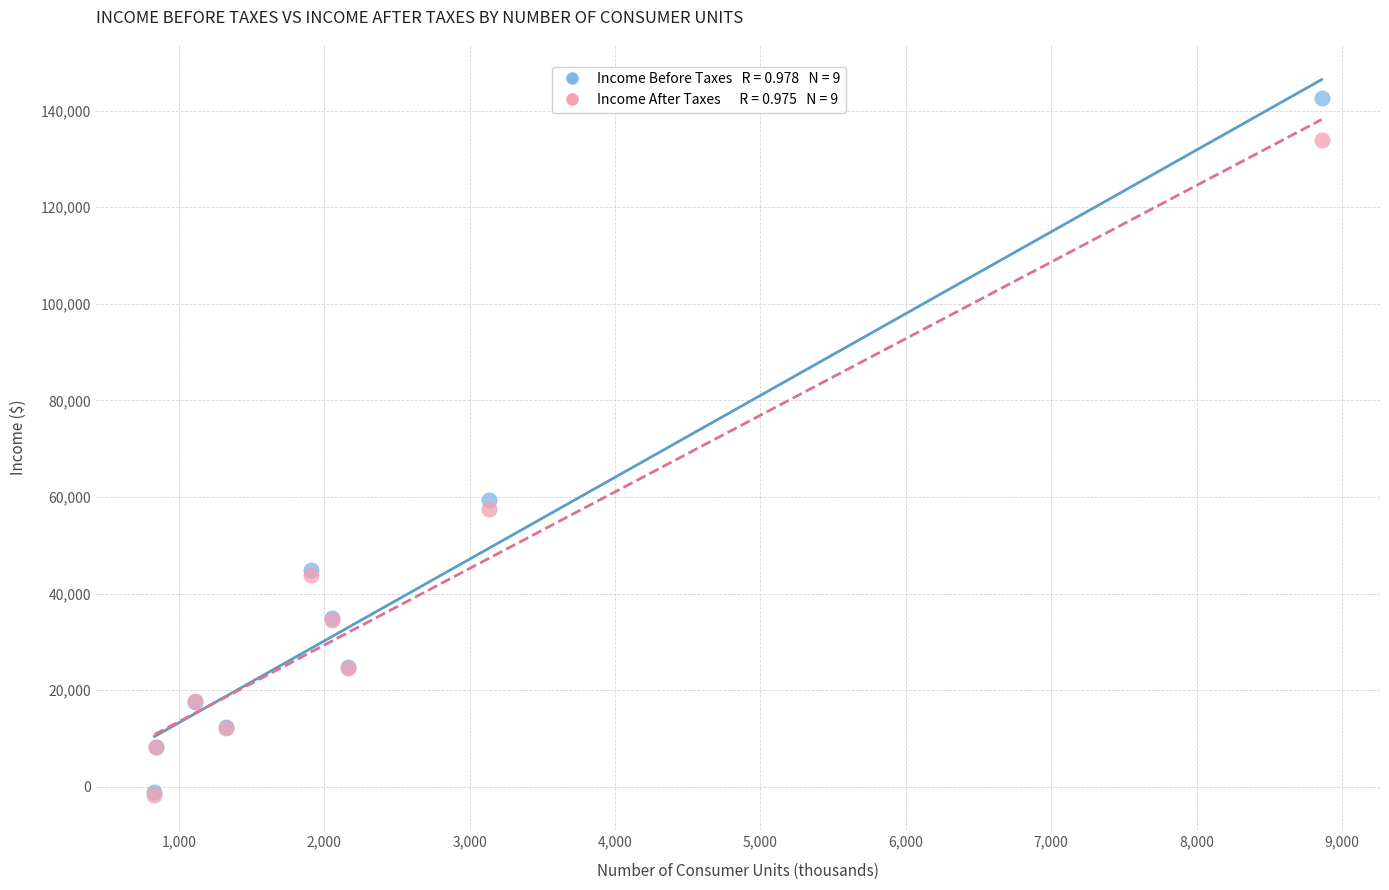

Across all series, what Y value is closest to 70454?

59304